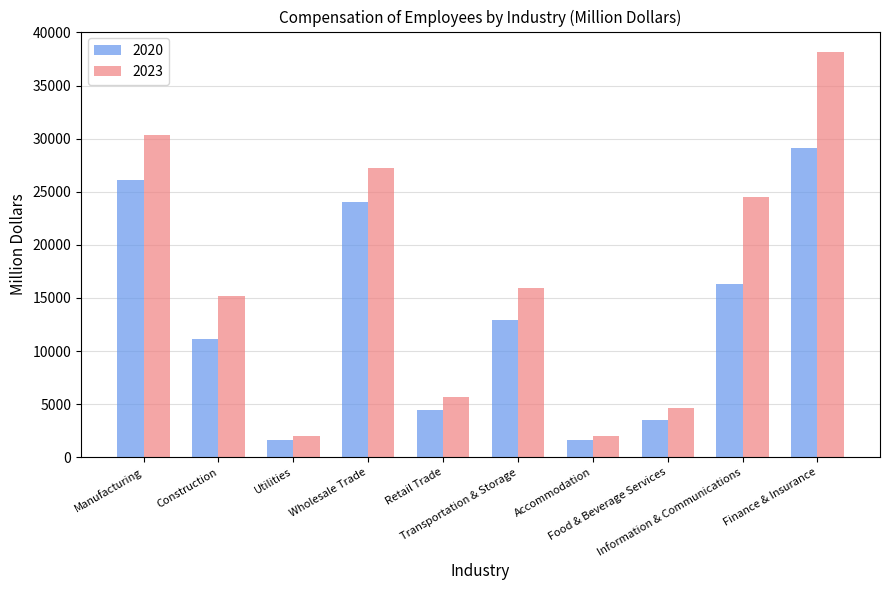

What is the minimum value for 2020?

1635.5